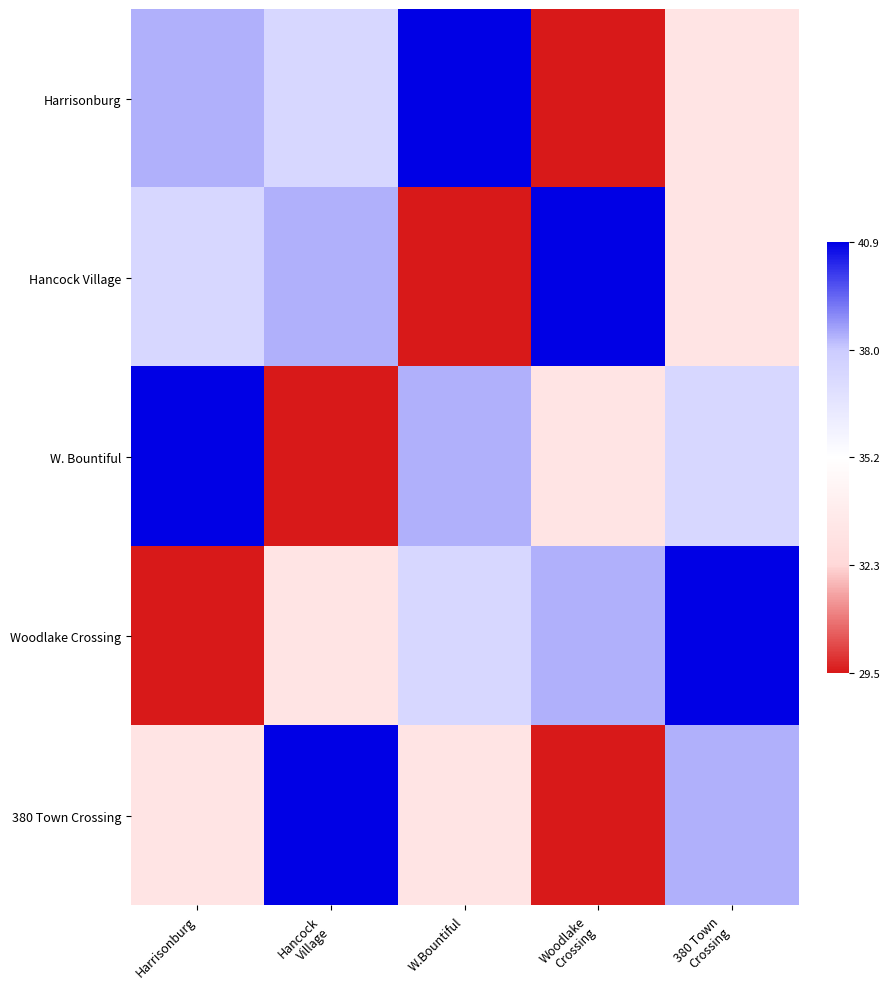

Reading left to right, extract all data points from this chart.

Harrisonburg: Harrisonburg=38.4	Hancock
Village=37.4	W.Bountiful=40.9	Woodlake
Crossing=29.5	380 Town
Crossing=33.2
Hancock Village: Harrisonburg=37.4	Hancock
Village=38.4	W.Bountiful=29.5	Woodlake
Crossing=40.9	380 Town
Crossing=33.2
W. Bountiful: Harrisonburg=40.9	Hancock
Village=29.5	W.Bountiful=38.4	Woodlake
Crossing=33.2	380 Town
Crossing=37.4
Woodlake Crossing: Harrisonburg=29.5	Hancock
Village=33.2	W.Bountiful=37.4	Woodlake
Crossing=38.4	380 Town
Crossing=40.9
380 Town Crossing: Harrisonburg=33.2	Hancock
Village=40.9	W.Bountiful=33.2	Woodlake
Crossing=29.5	380 Town
Crossing=38.4